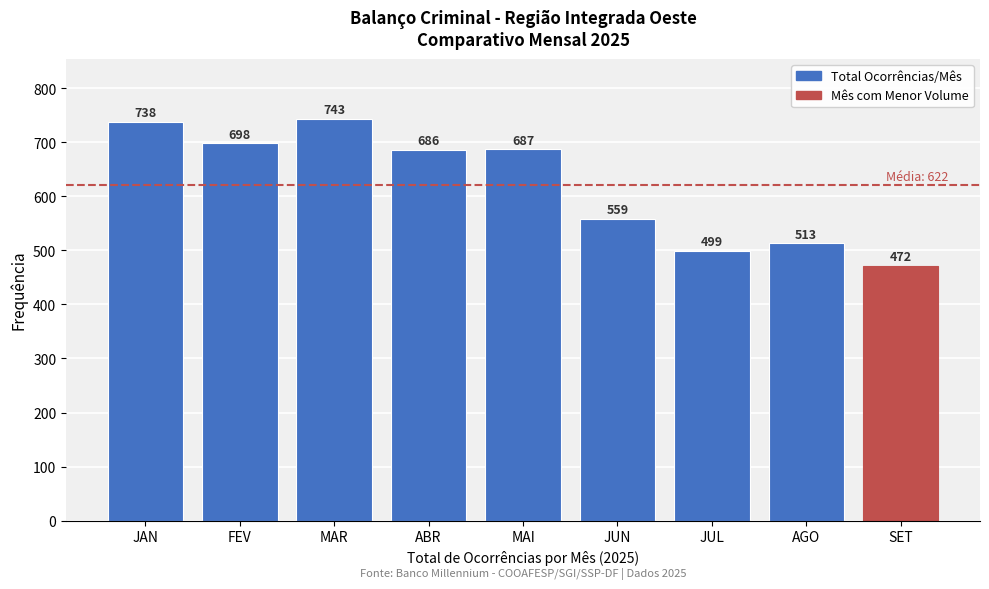

Reading left to right, what are all the values shown in this chart?

738	698	743	686	687	559	499	513	472